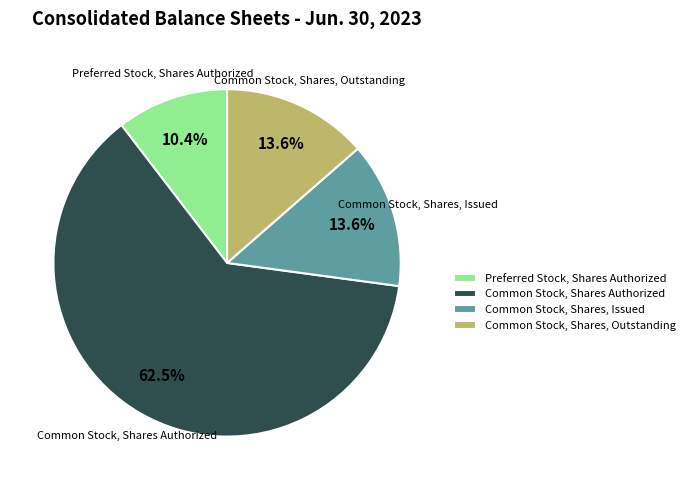

What is the largest slice in the pie chart?

Common Stock, Shares Authorized